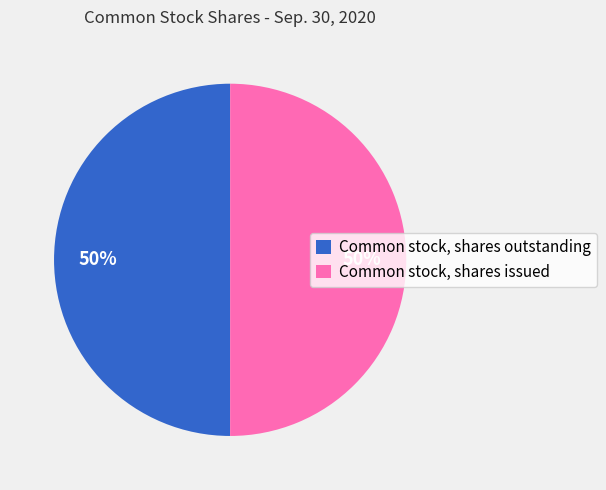

True or false: Common stock, shares issued accounts for 43% of the total.

False